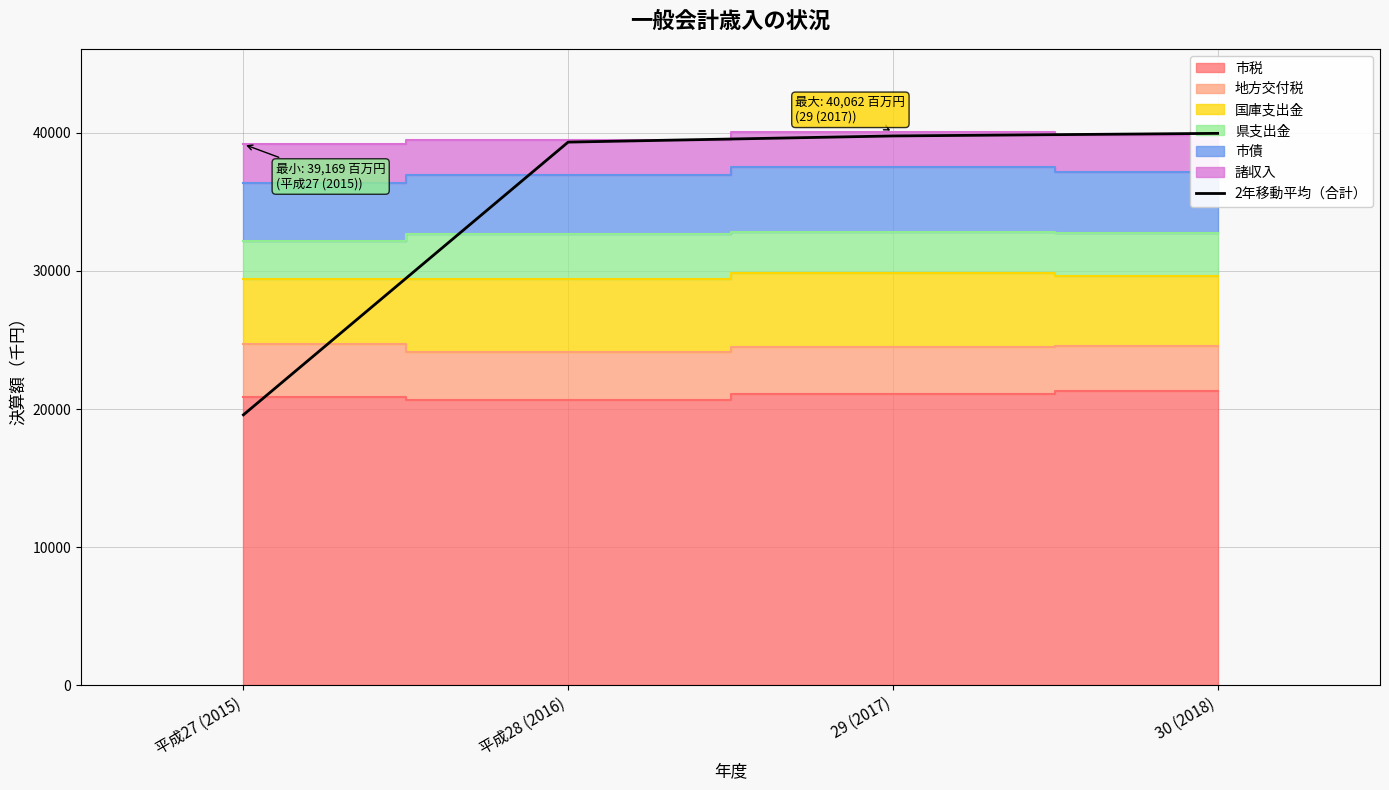

What position from the left is 平成27 (2015)?

1